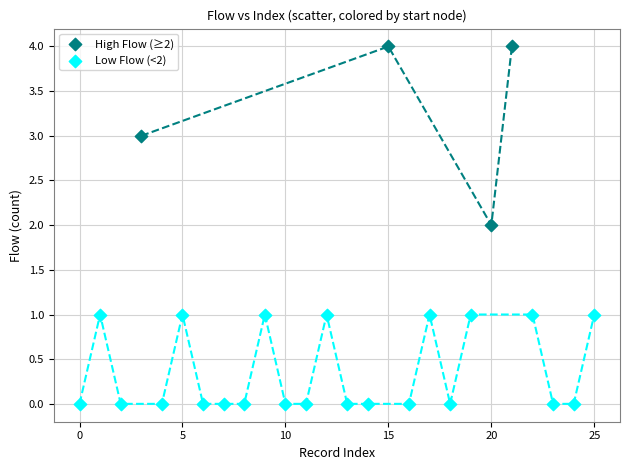

Which series has the largest Y range (max minus min)?

High Flow (≥2)